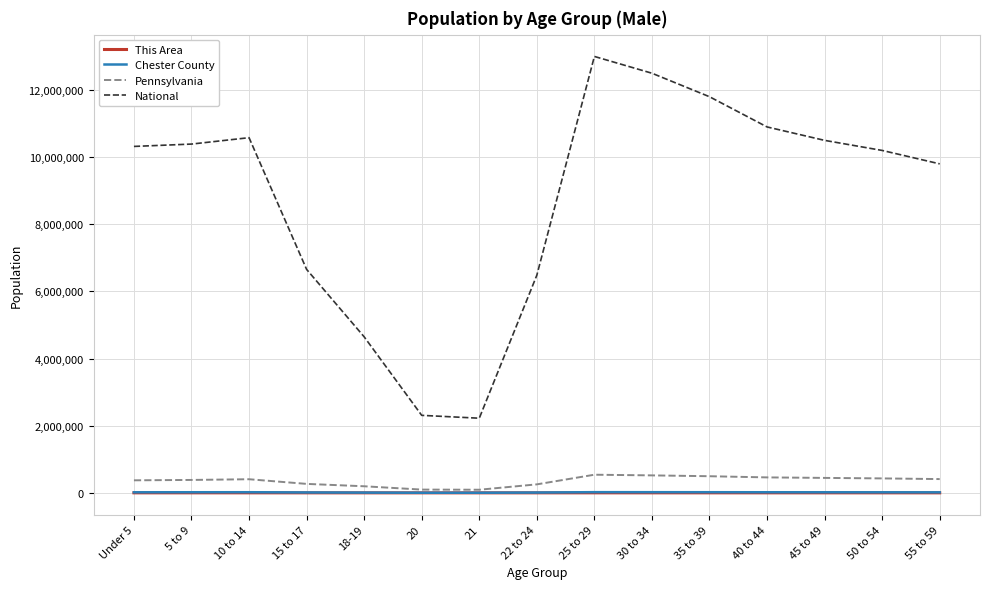

What is the minimum value for National?

2223198